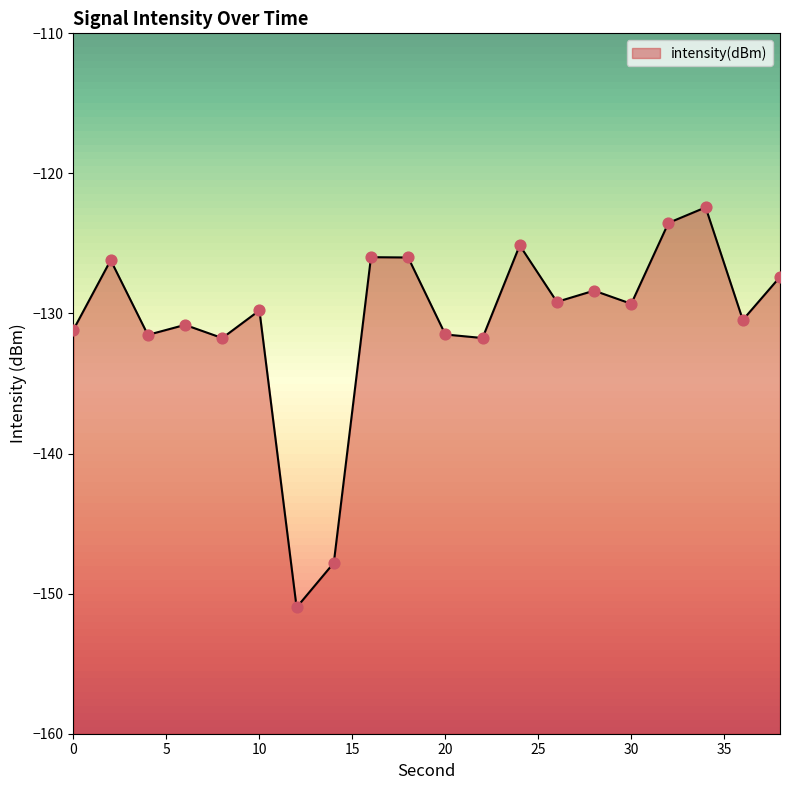

What is the change in value from 10 to 28?

+1.4